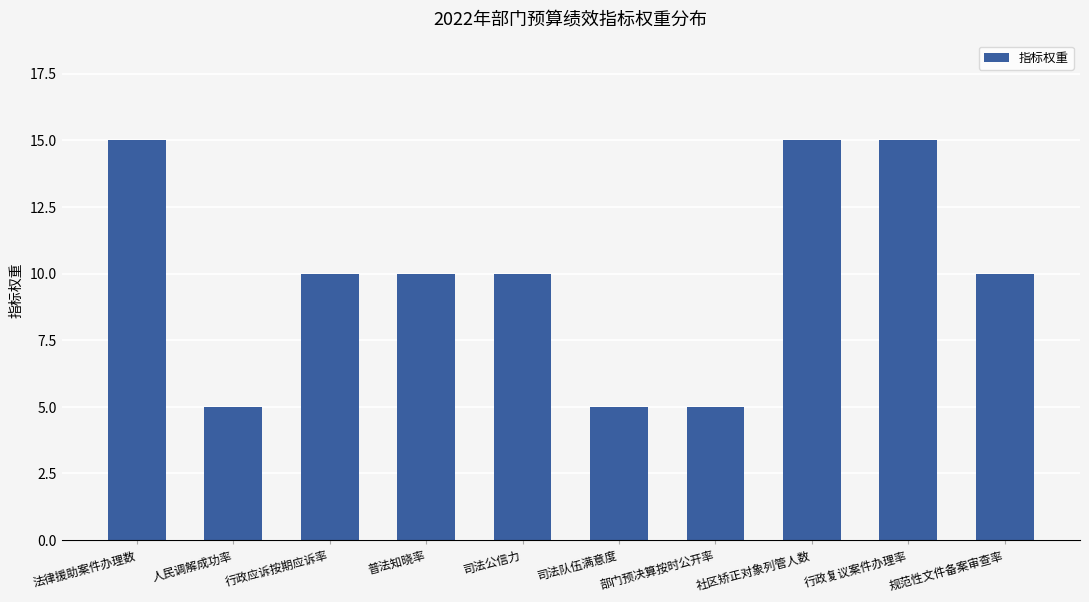

What is the smallest value displayed?

5